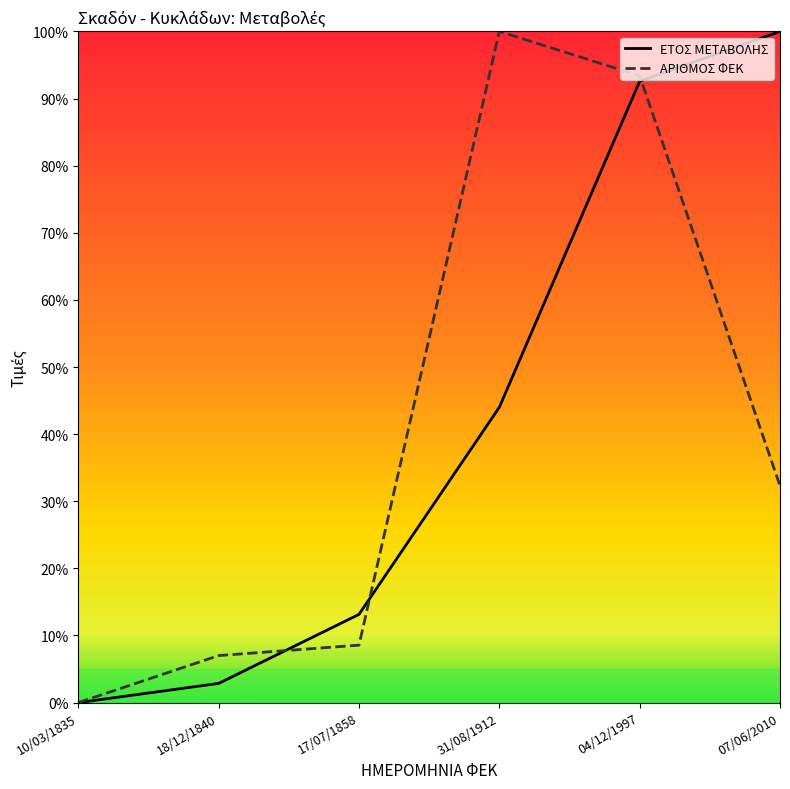

What is the average value of the ΕΤΟΣ ΜΕΤΑΒΟΛΗΣ series?

42.1